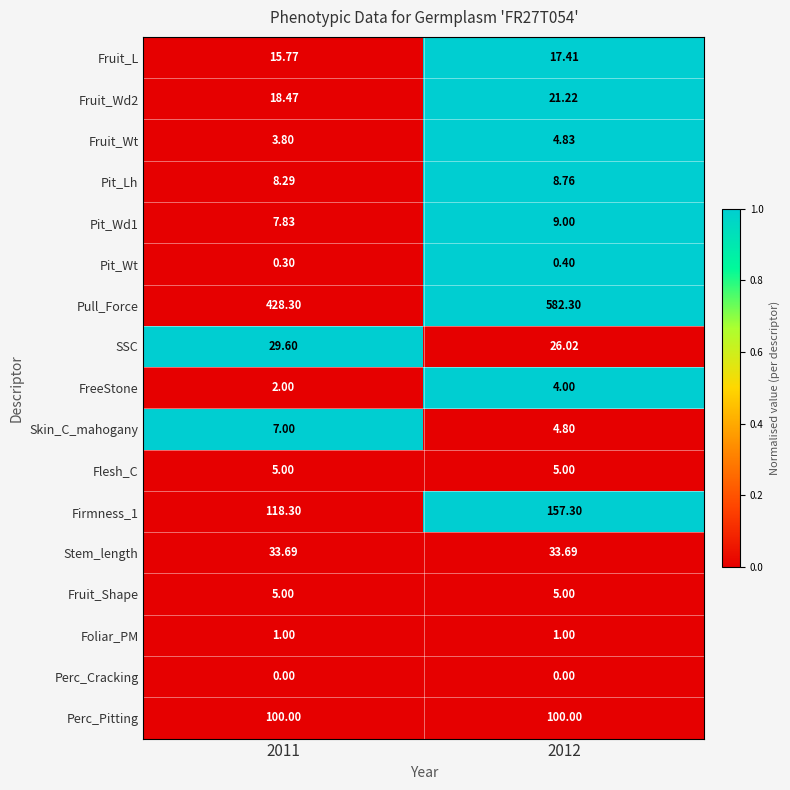

Which series changed the most between 2011 and 2012?

Pull_Force